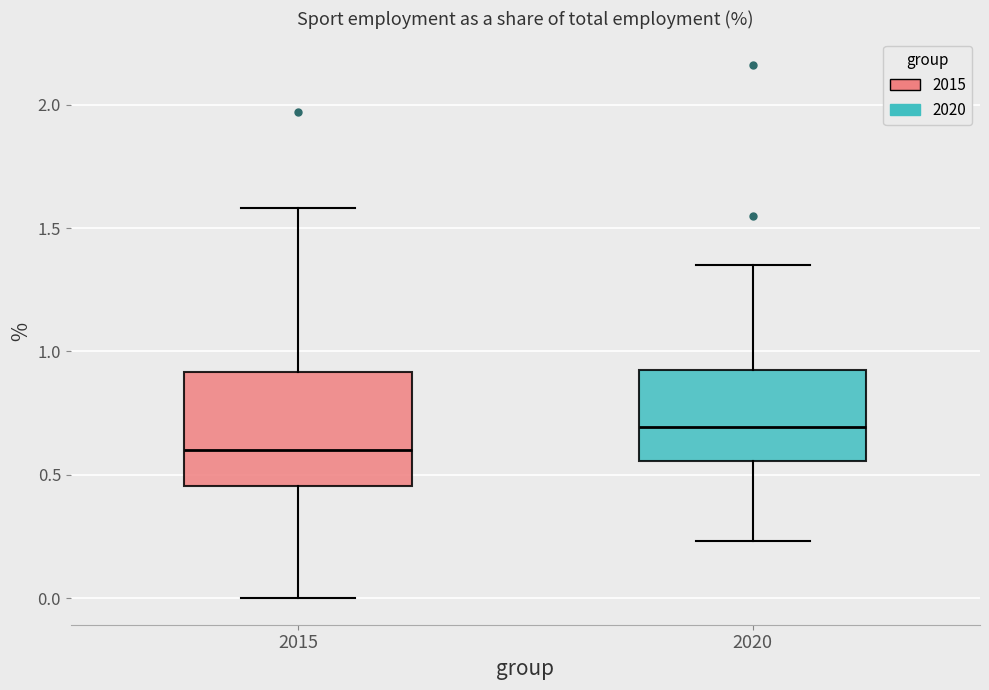

Which box is the tallest, from its lower edge to its upper edge?

2015